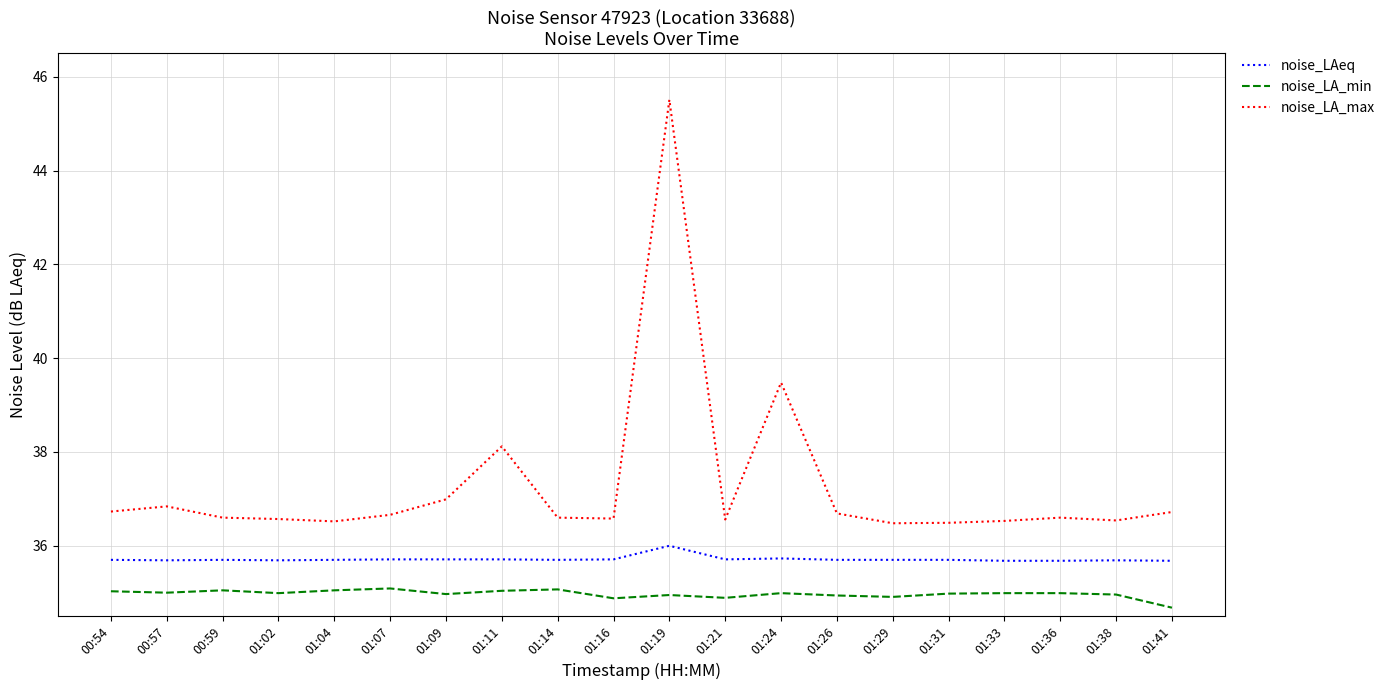

Which category has the lowest value across all series?

01:41